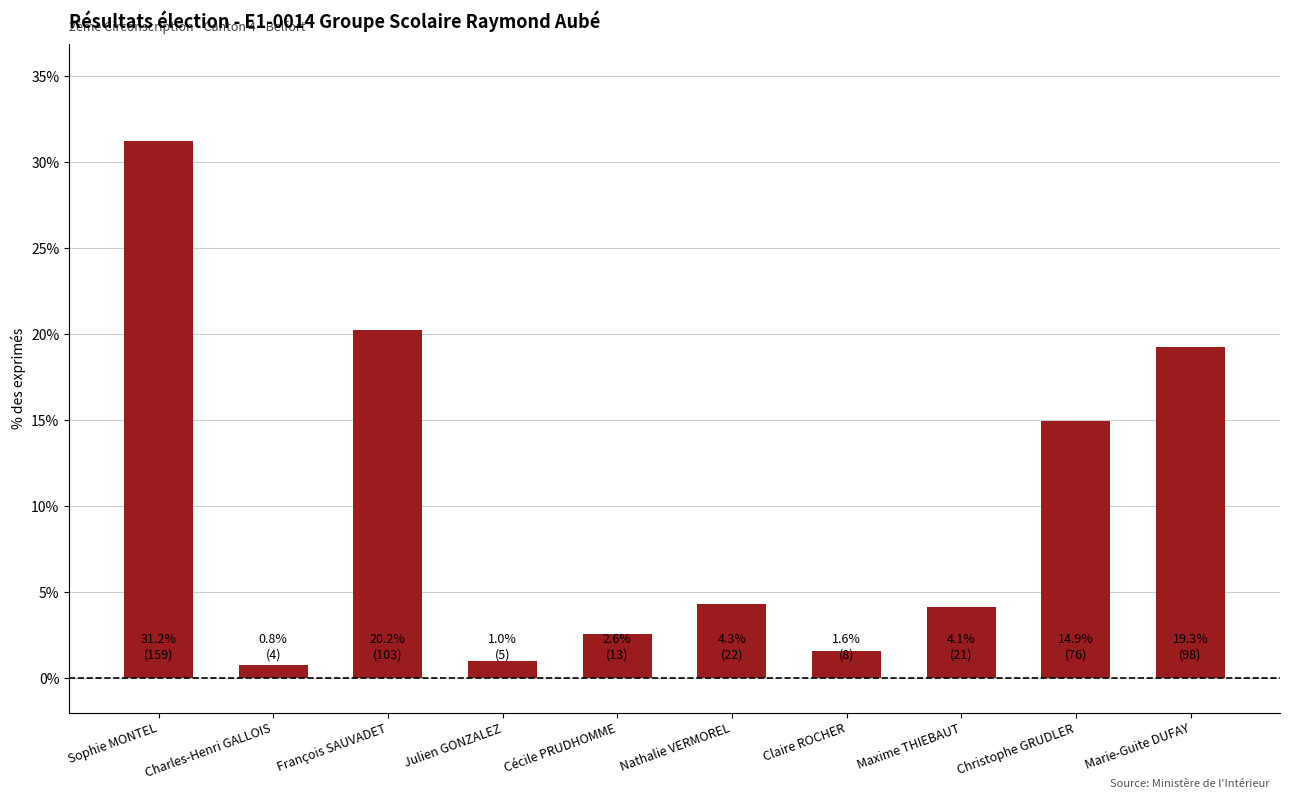

What is the value of the 1st bar from the left?

31.2